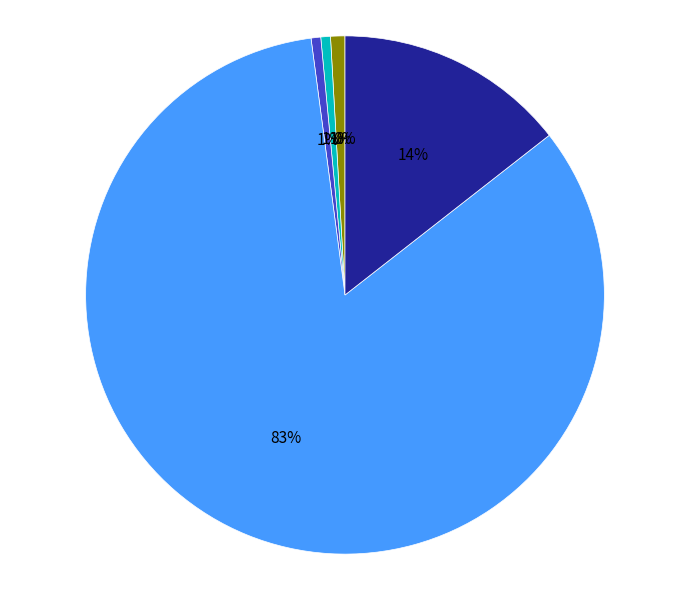

To the nearest percent, what is the average slice percentage?

17%